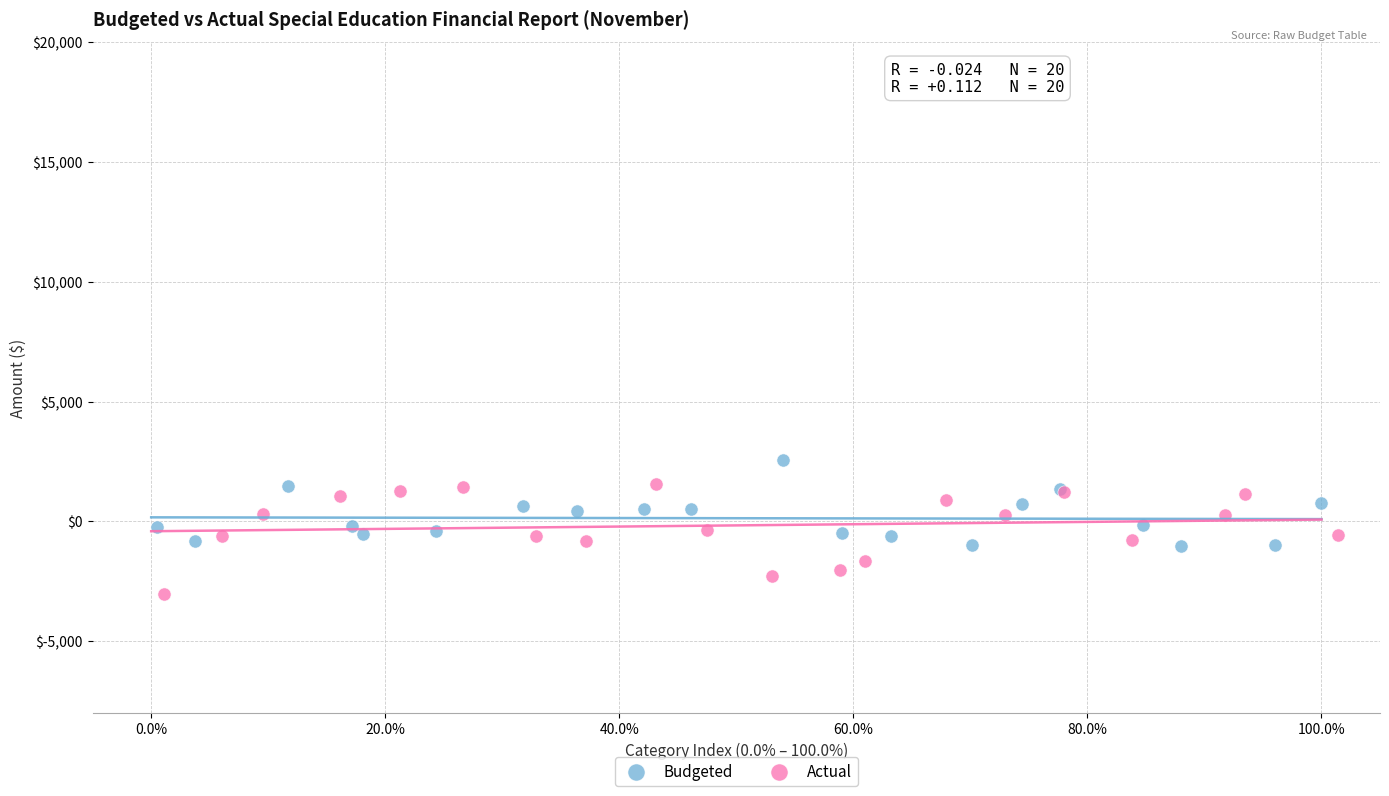

Which series reaches the minimum Y coordinate?

Actual